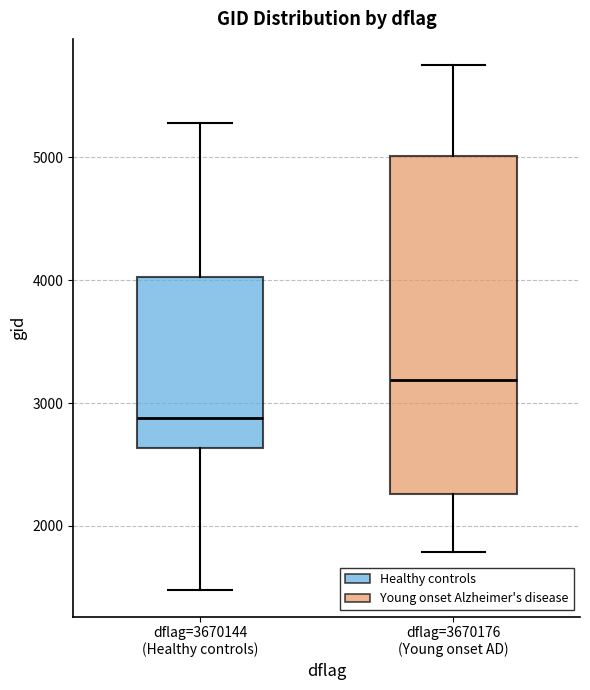

Reading left to right, read every box against the y-axis: the position of its median line, the range the box covers, and the ends of its whiskers. The values are not printed on the chart, so give them approximately, as read against the axis.

dflag=3670144 (Healthy controls): median 2900, box 2600 to 4000, whiskers 1500 to 5300
dflag=3670176 (Young onset AD): median 3200, box 2300 to 5000, whiskers 1800 to 5800